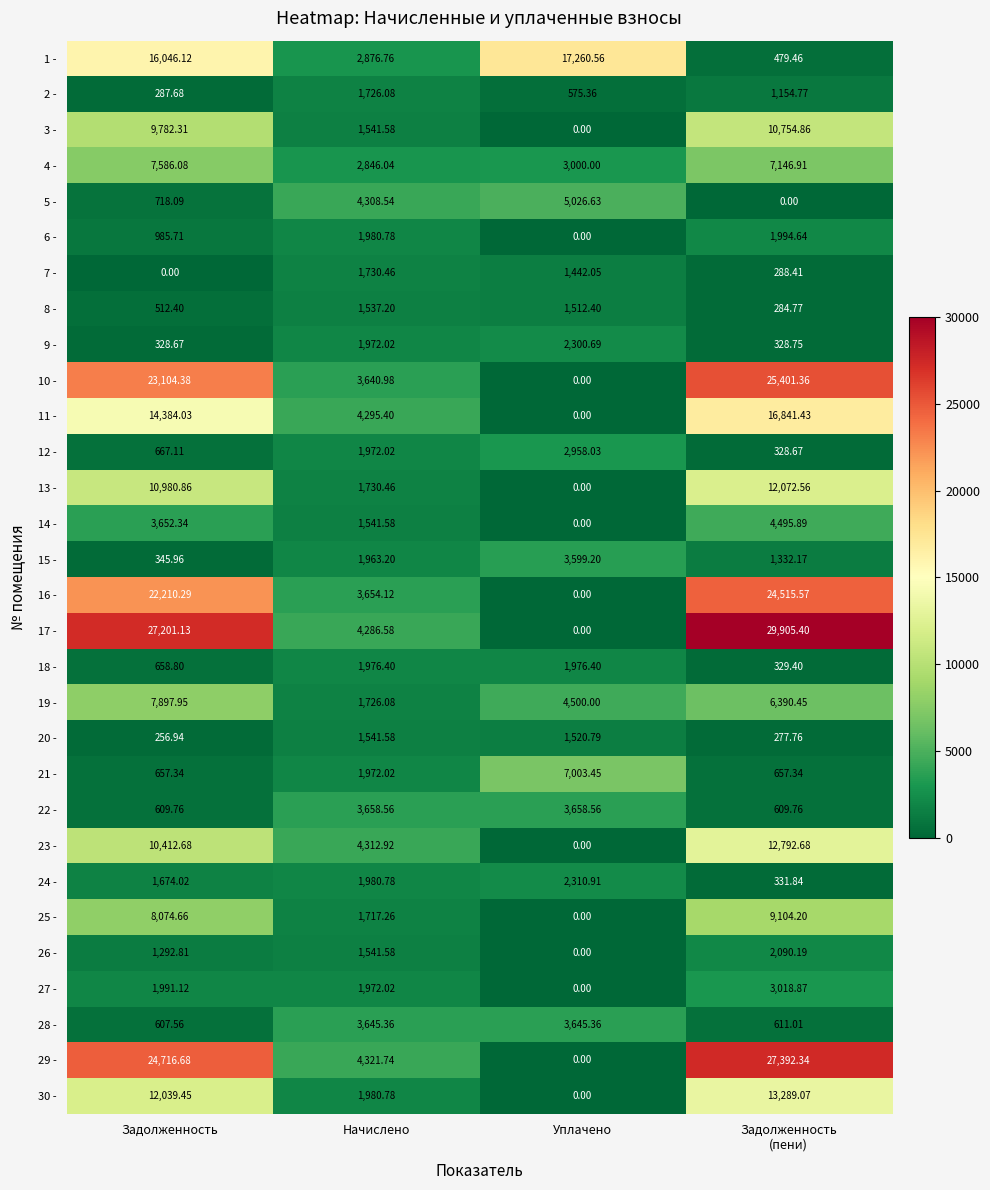

Is the value of 2 - at Уплачено greater than the value of 17 - at Уплачено?

Yes